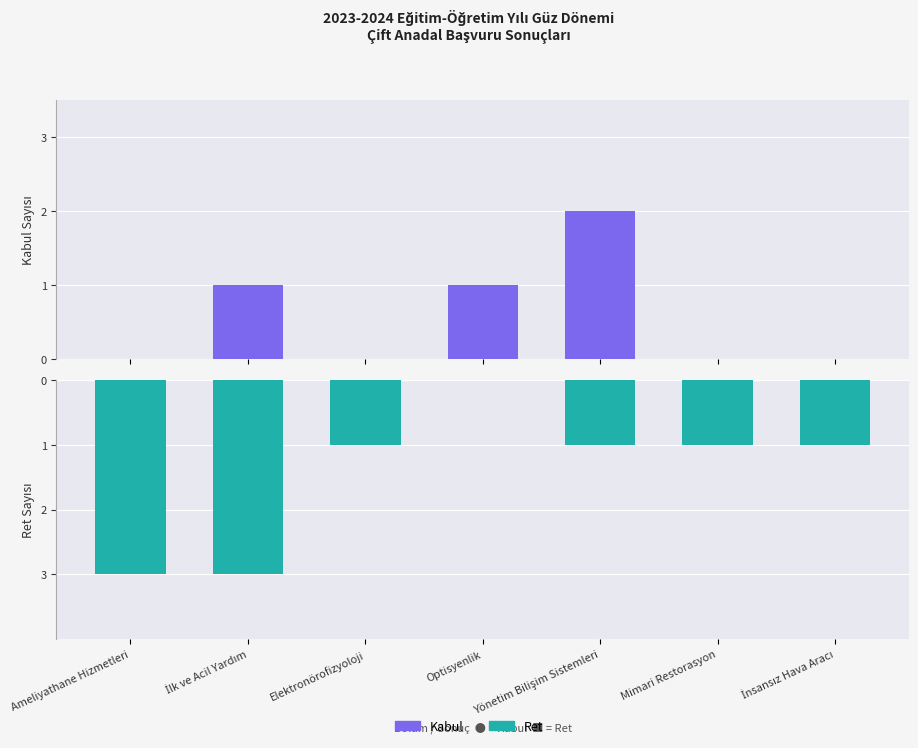

How many groups of bars are there?

7